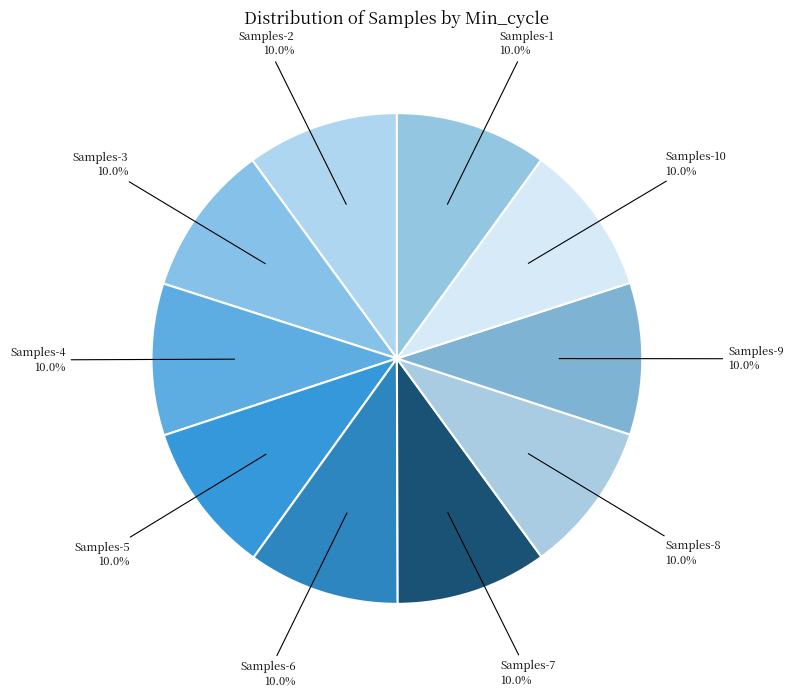

Approximately how many times larger is the value at Samples-2 compared to Samples-10?

1.0